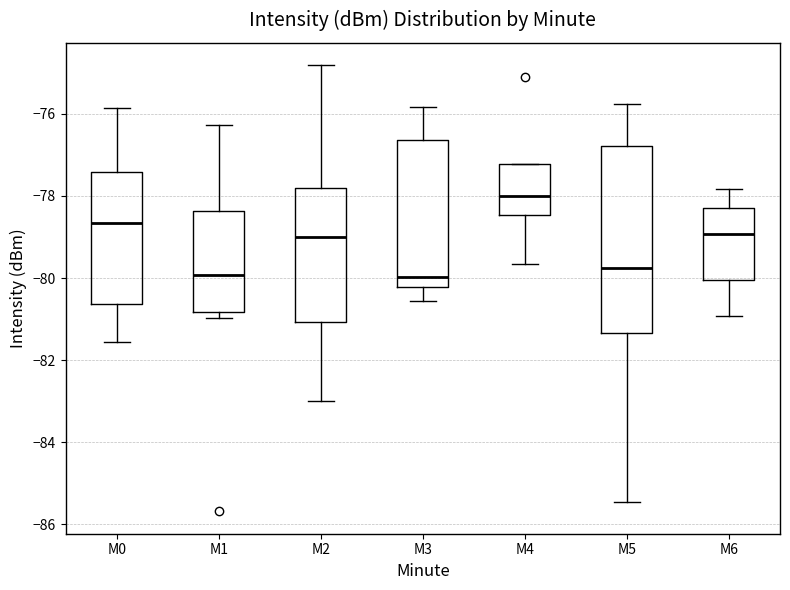

Reading left to right, read every box against the y-axis: the position of its median line, the range the box covers, and the ends of its whiskers. The values are not printed on the chart, so give them approximately, as read against the axis.

M0: median -78.6, box -80.6 to -77.4, whiskers -81.6 to -75.8
M1: median -80.0, box -80.8 to -78.4, whiskers -81.0 to -76.2
M2: median -79.0, box -81.0 to -77.8, whiskers -83.0 to -74.8
M3: median -80.0, box -80.2 to -76.6, whiskers -80.6 to -75.8
M4: median -78.0, box -78.4 to -77.2, whiskers -79.6 to -77.2
M5: median -79.8, box -81.4 to -76.8, whiskers -85.4 to -75.8
M6: median -79.0, box -80.0 to -78.2, whiskers -81.0 to -77.8